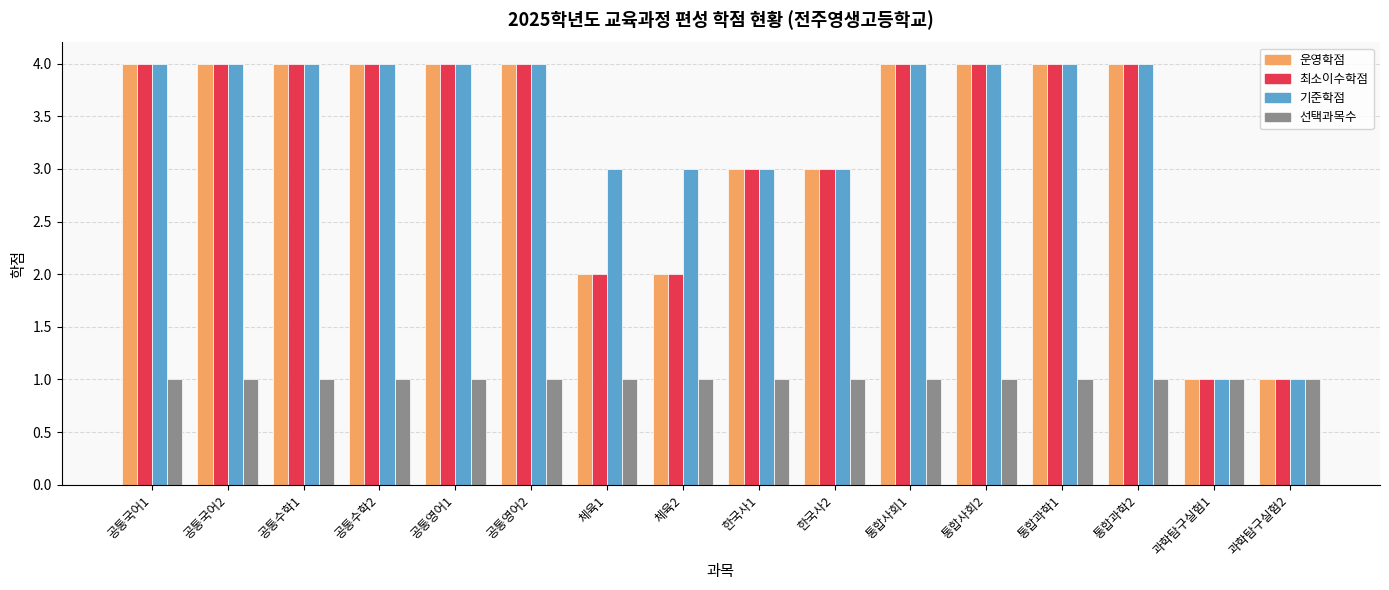

What is the sum of the 운영학점 values at 공통영어1 and 공통수학2?

8